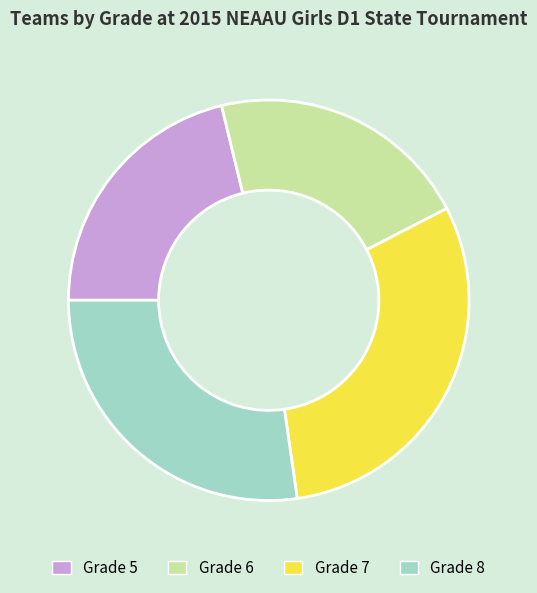

How many slices are in this pie chart?

4